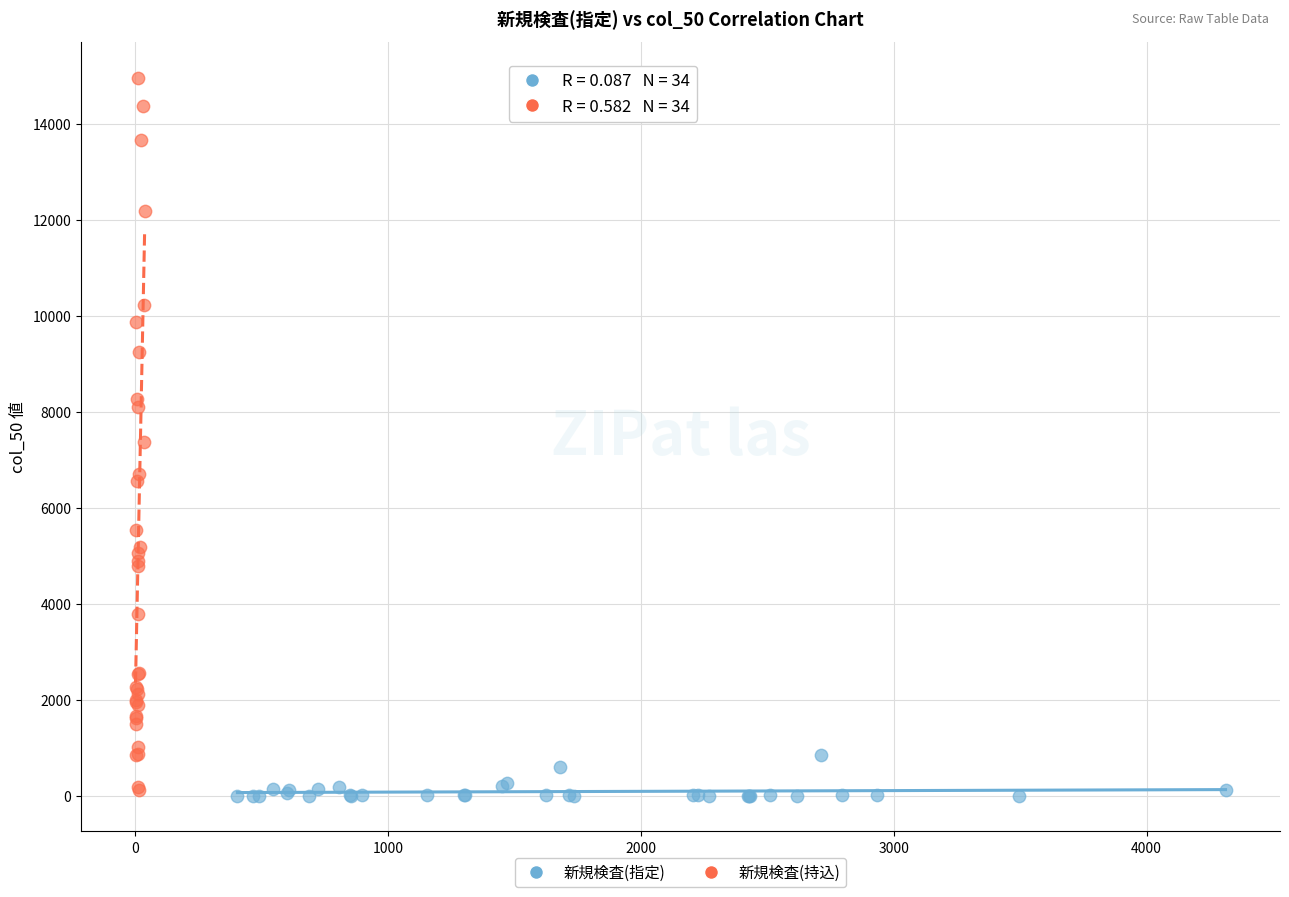

Which series has the largest Y range (max minus min)?

新規検査(持込)